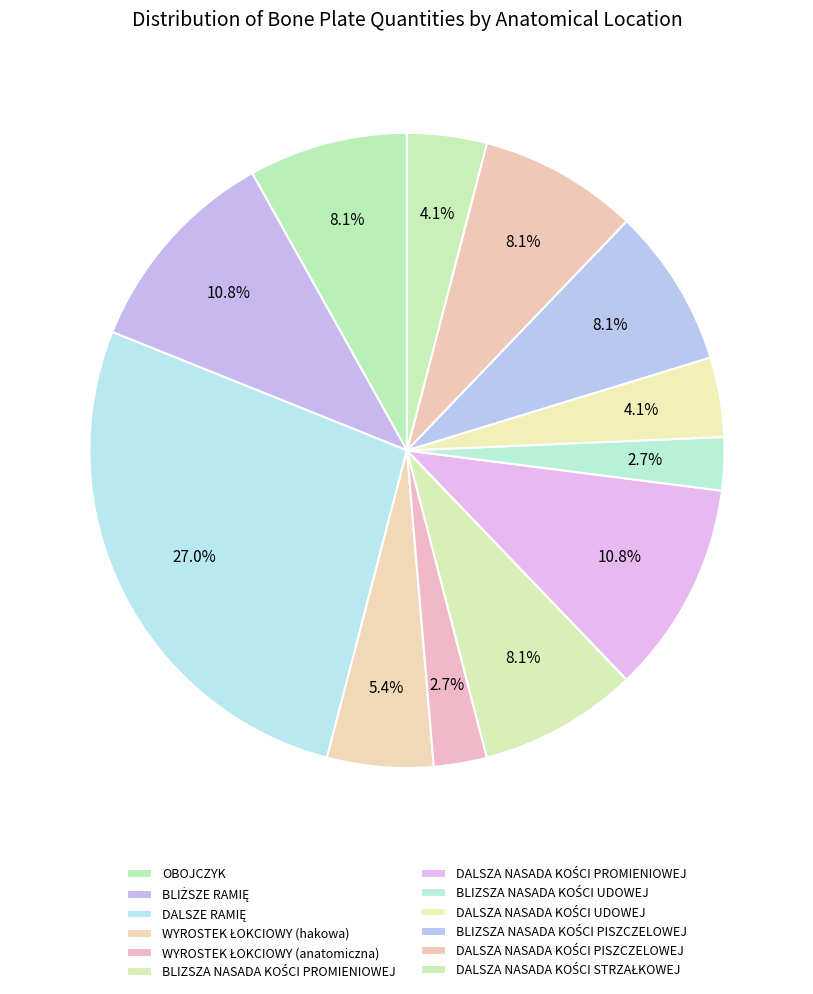

How many segments does this pie chart have?

12